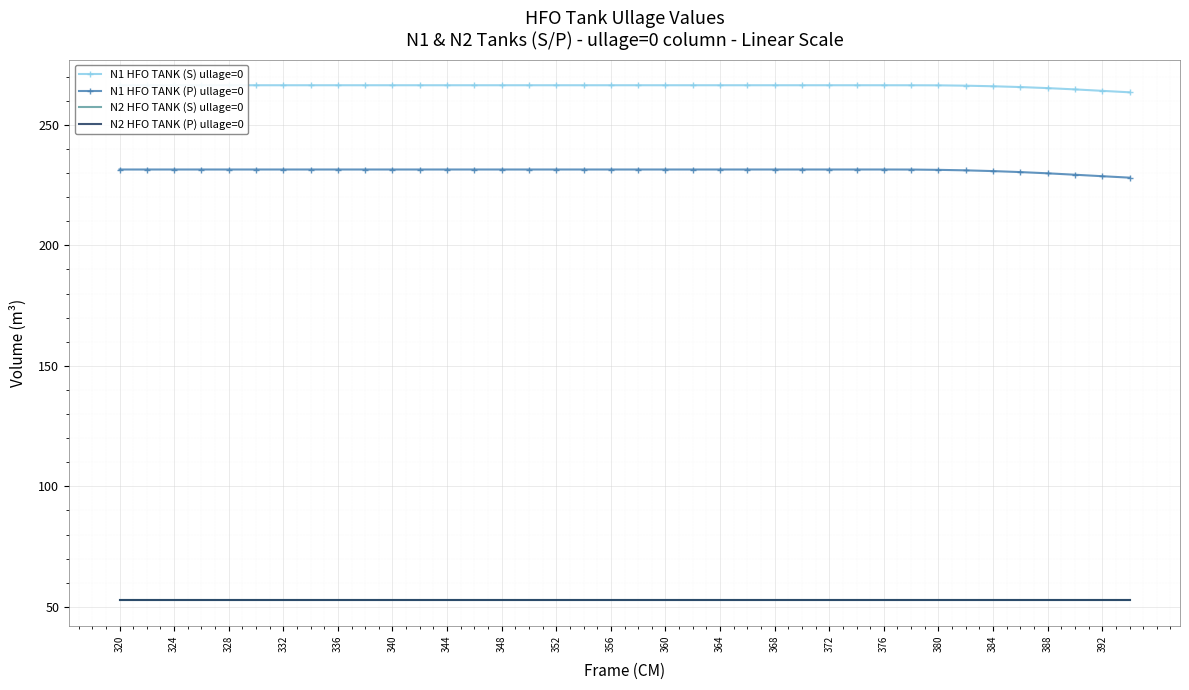

The value of N1 HFO TANK (S) ullage=0 at 384 is 395.6. True or false?

False